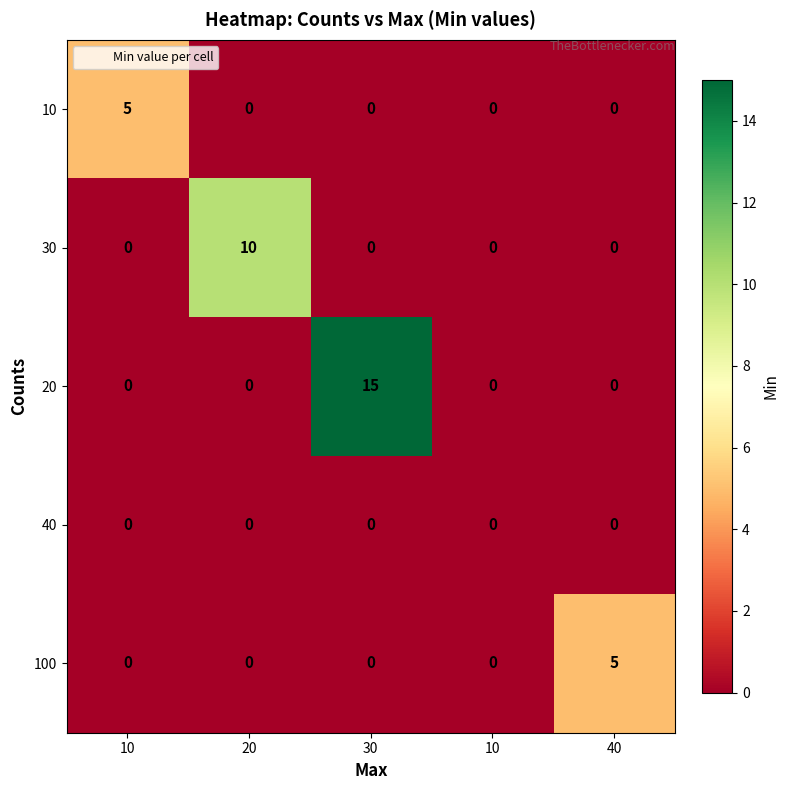

How many data points does each series have?

5